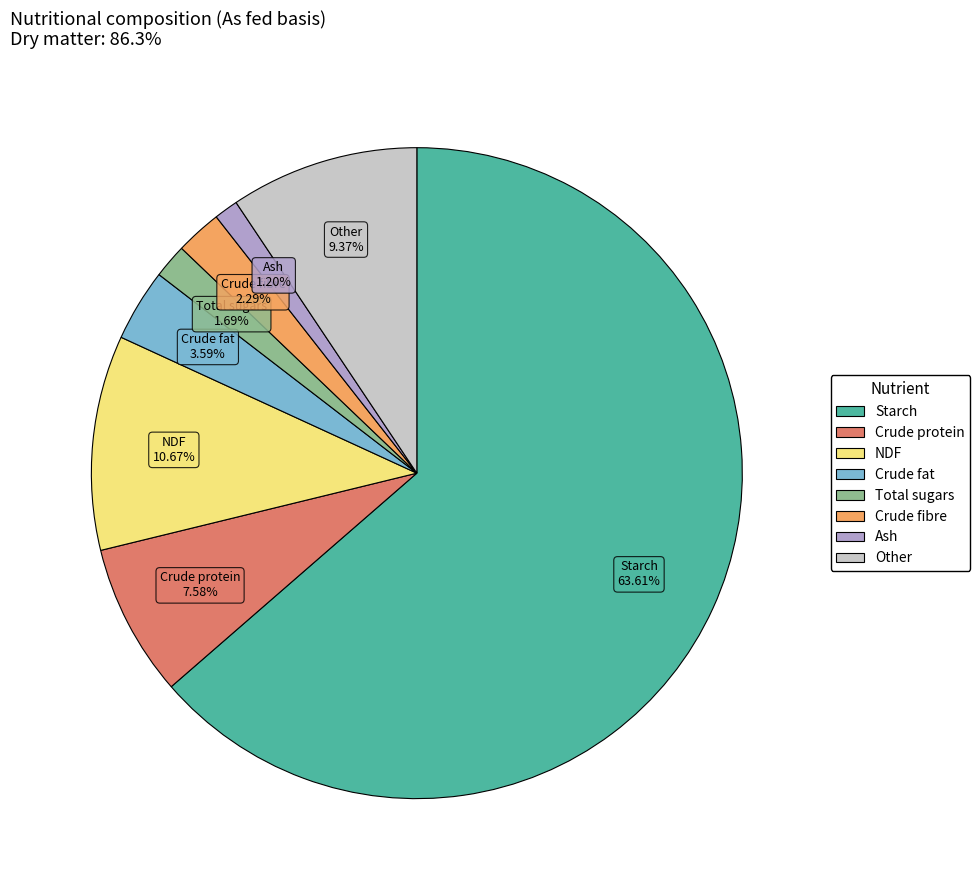

True or false: Crude fibre accounts for 15% of the total.

False